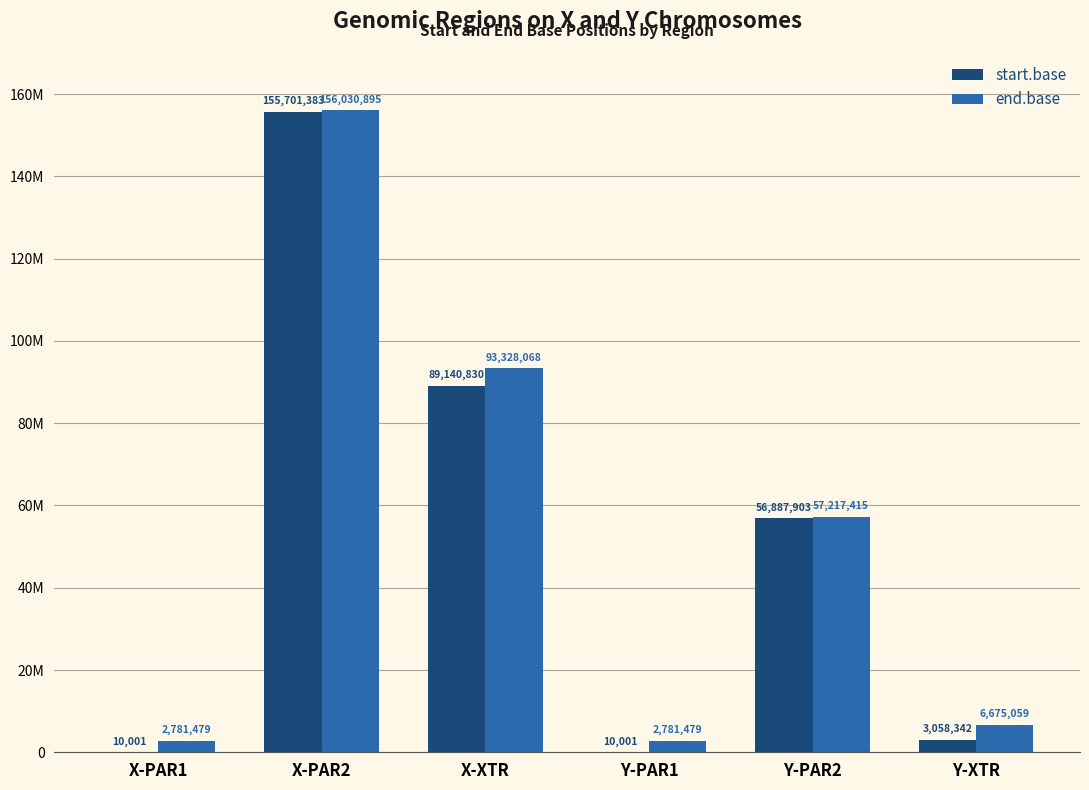

What are all the series names shown in the legend?

start.base, end.base